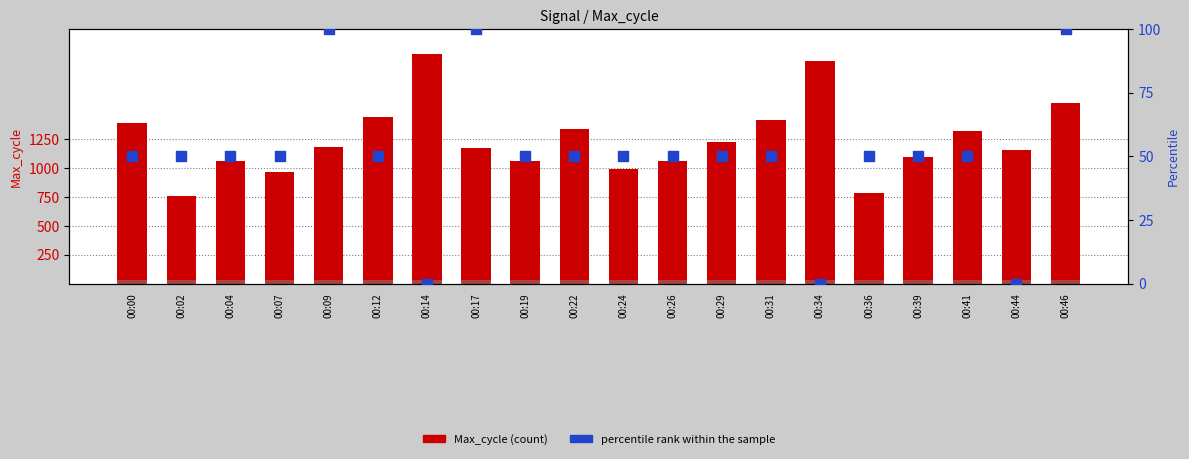

Which series has the largest total across all categories?

Max_cycle (count)